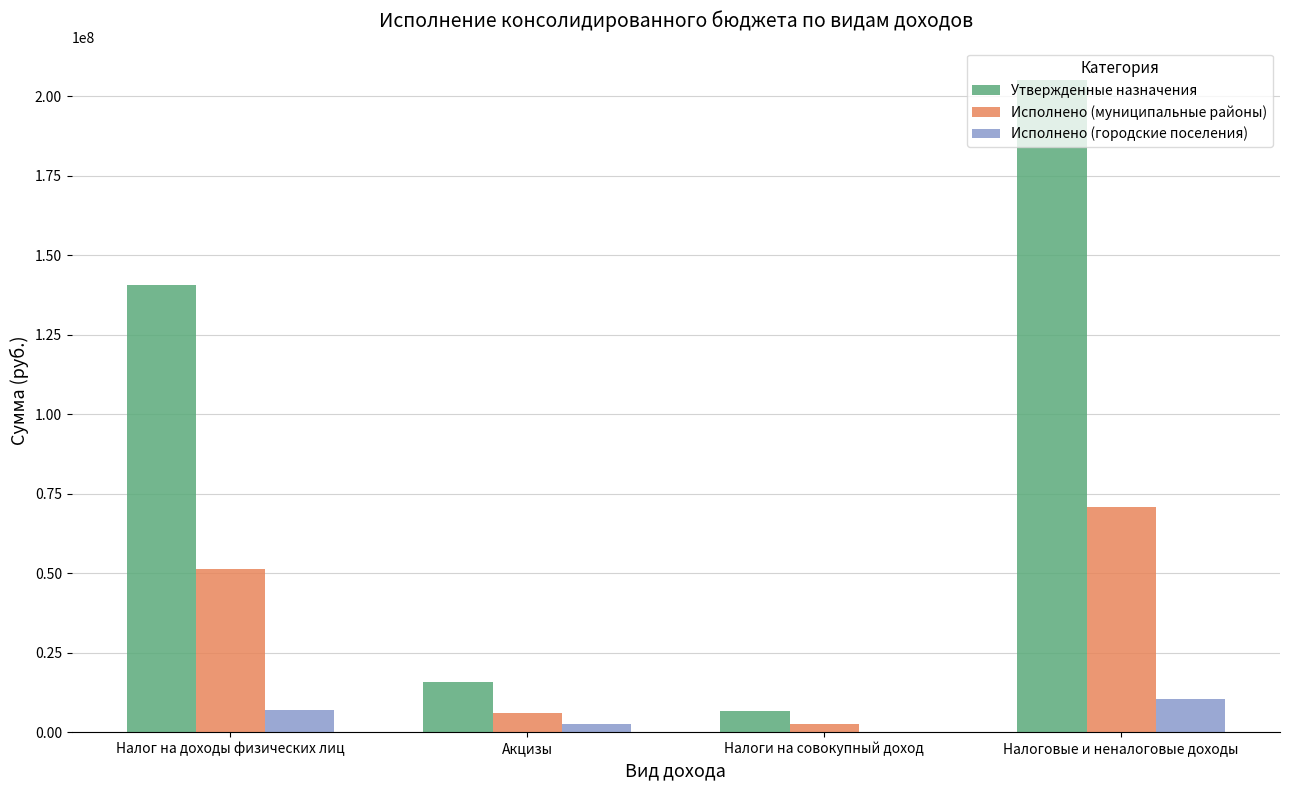

True or false: Исполнено (городские поселения) has a value of 10363970.5 at Налоговые и неналоговые доходы.

True